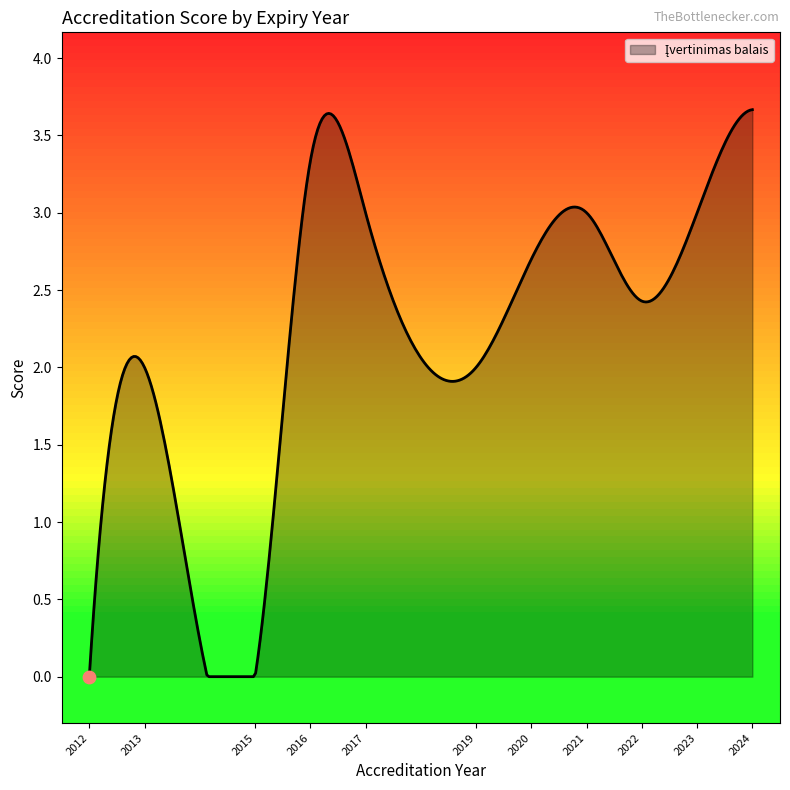

What is the maximum value shown in the chart?

3.7